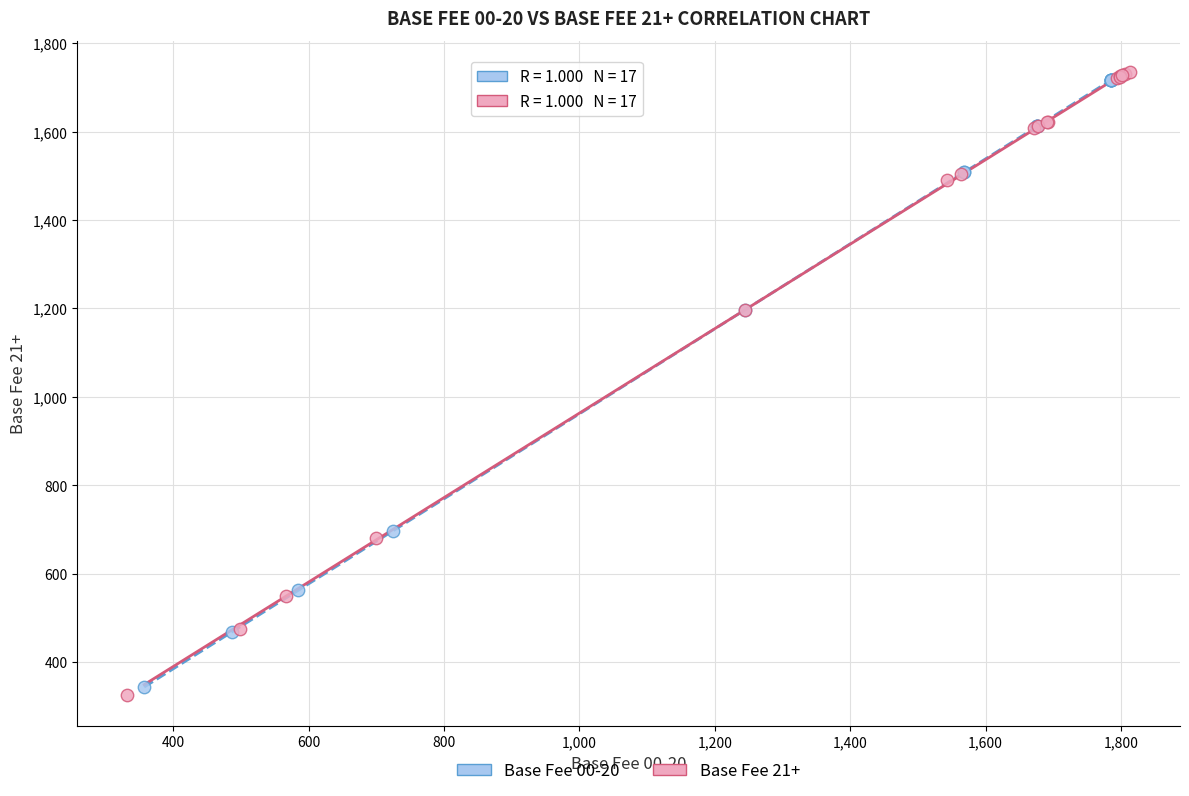

Which series has the largest Y range (max minus min)?

Base Fee 21+